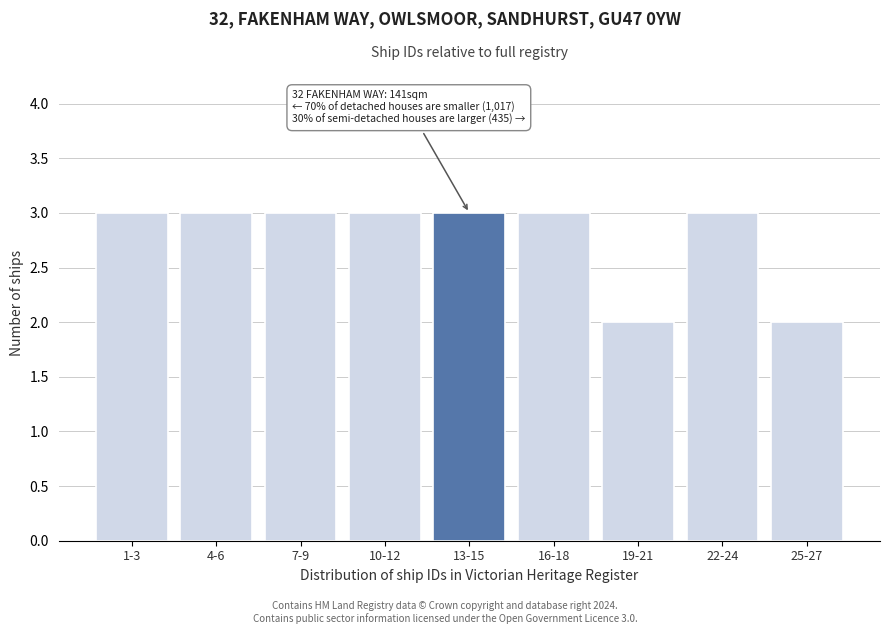

Reading left to right, list all the values displayed in this chart.

1-3=3	4-6=3	7-9=3	10-12=3	13-15=3	16-18=3	19-21=2	22-24=3	25-27=2